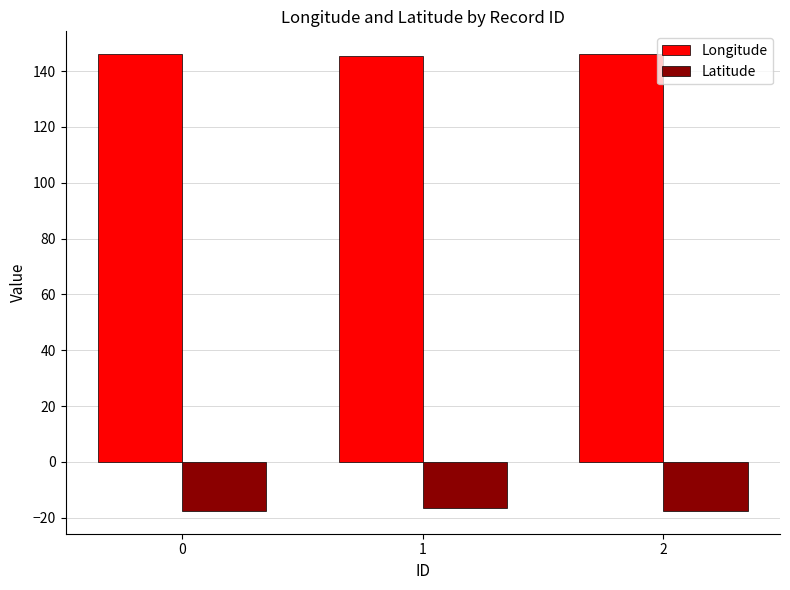

Rank the series by their average value, from highest to lowest.

Longitude, Latitude